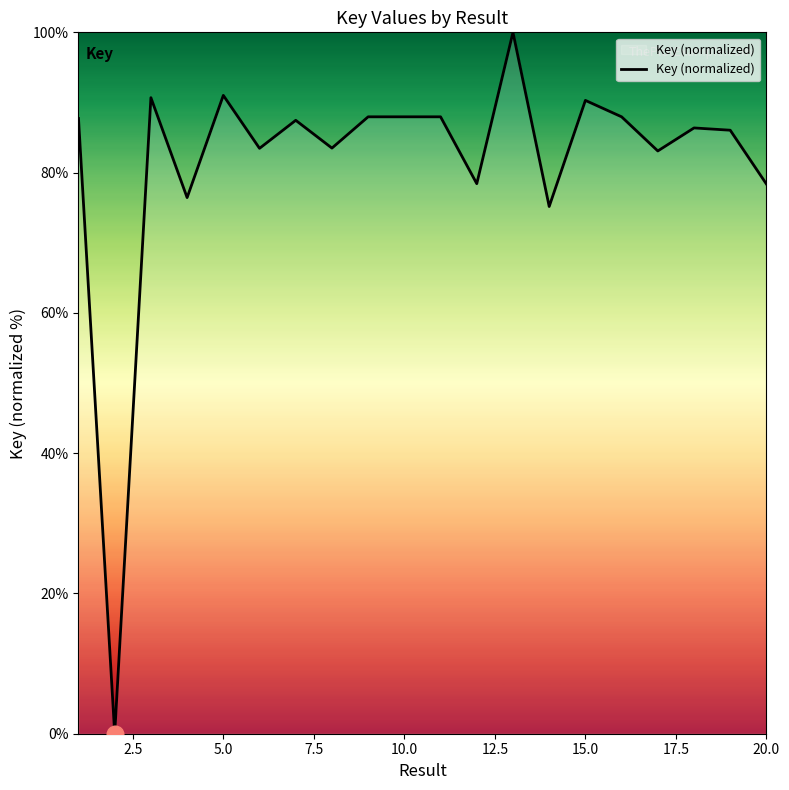

What is the maximum value shown in the chart?

100.0